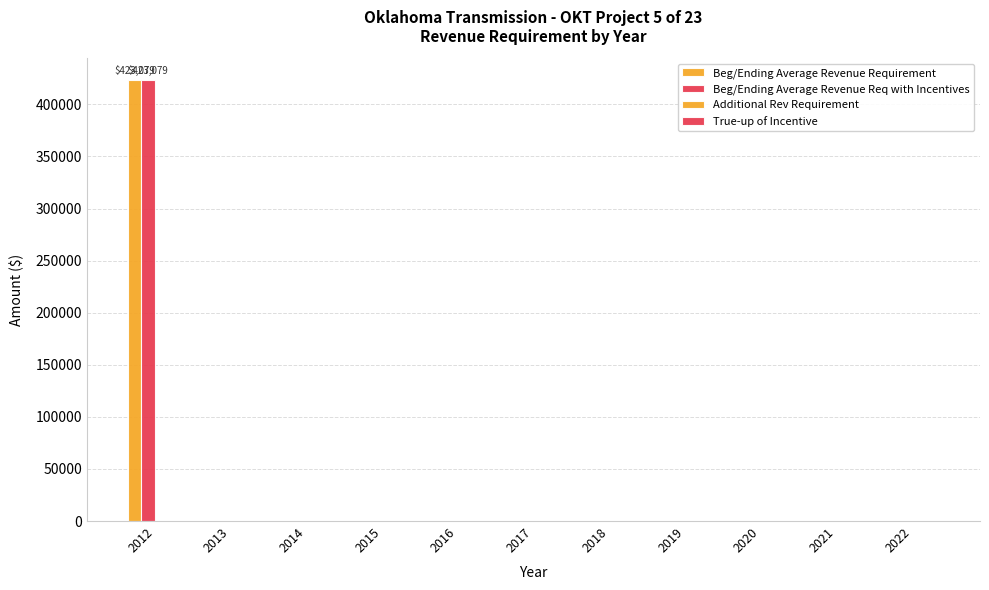

The Beg/Ending Average Revenue Req with Incentives series shows 236260.3 at 2017. True or false?

False